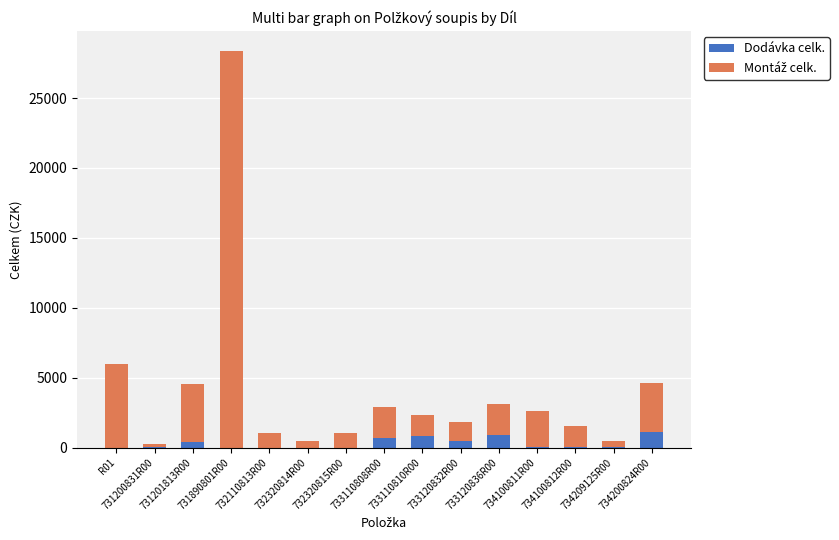

What is the difference between the Dodávka celk. values at 734100812R00 and 734200824R00?

1106.1